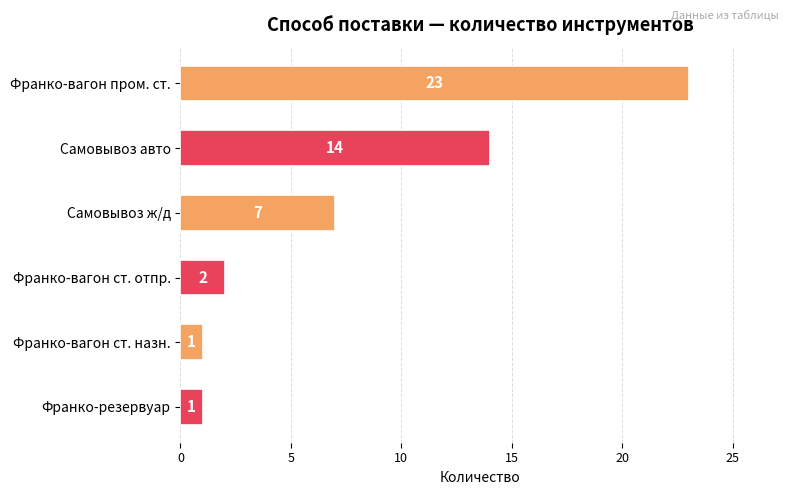

Are the bars horizontal?

Yes